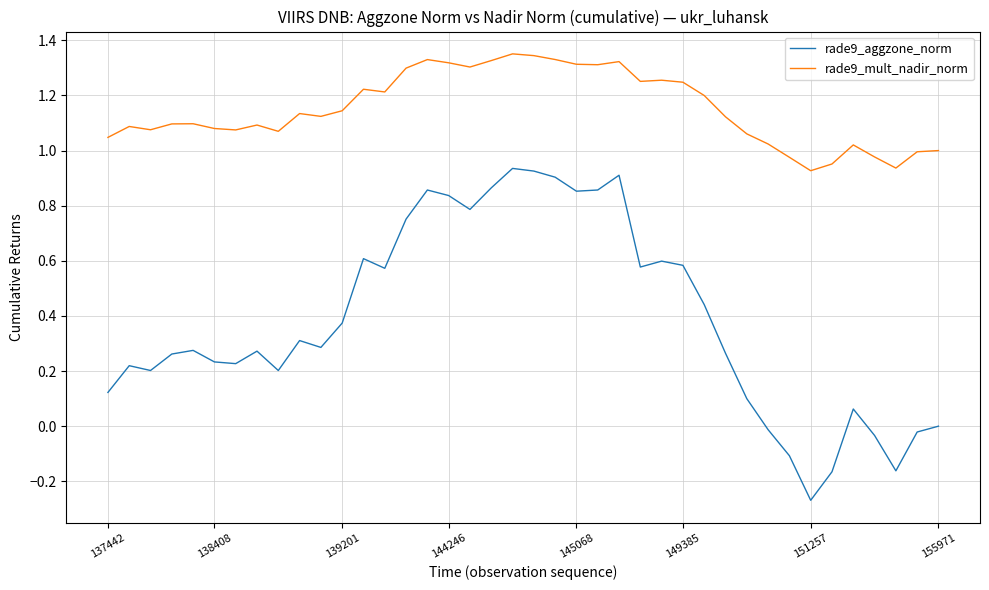

List the series in order of their peak value, highest first.

rade9_mult_nadir_norm, rade9_aggzone_norm